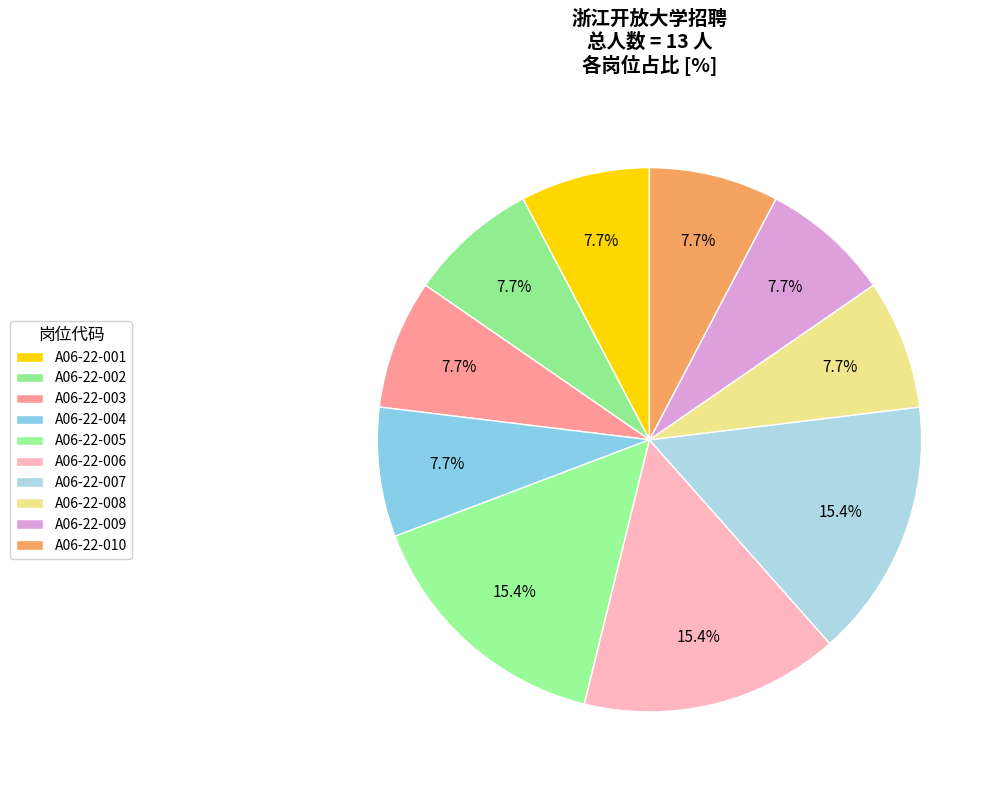

True or false: A06-22-004 accounts for 19% of the total.

False